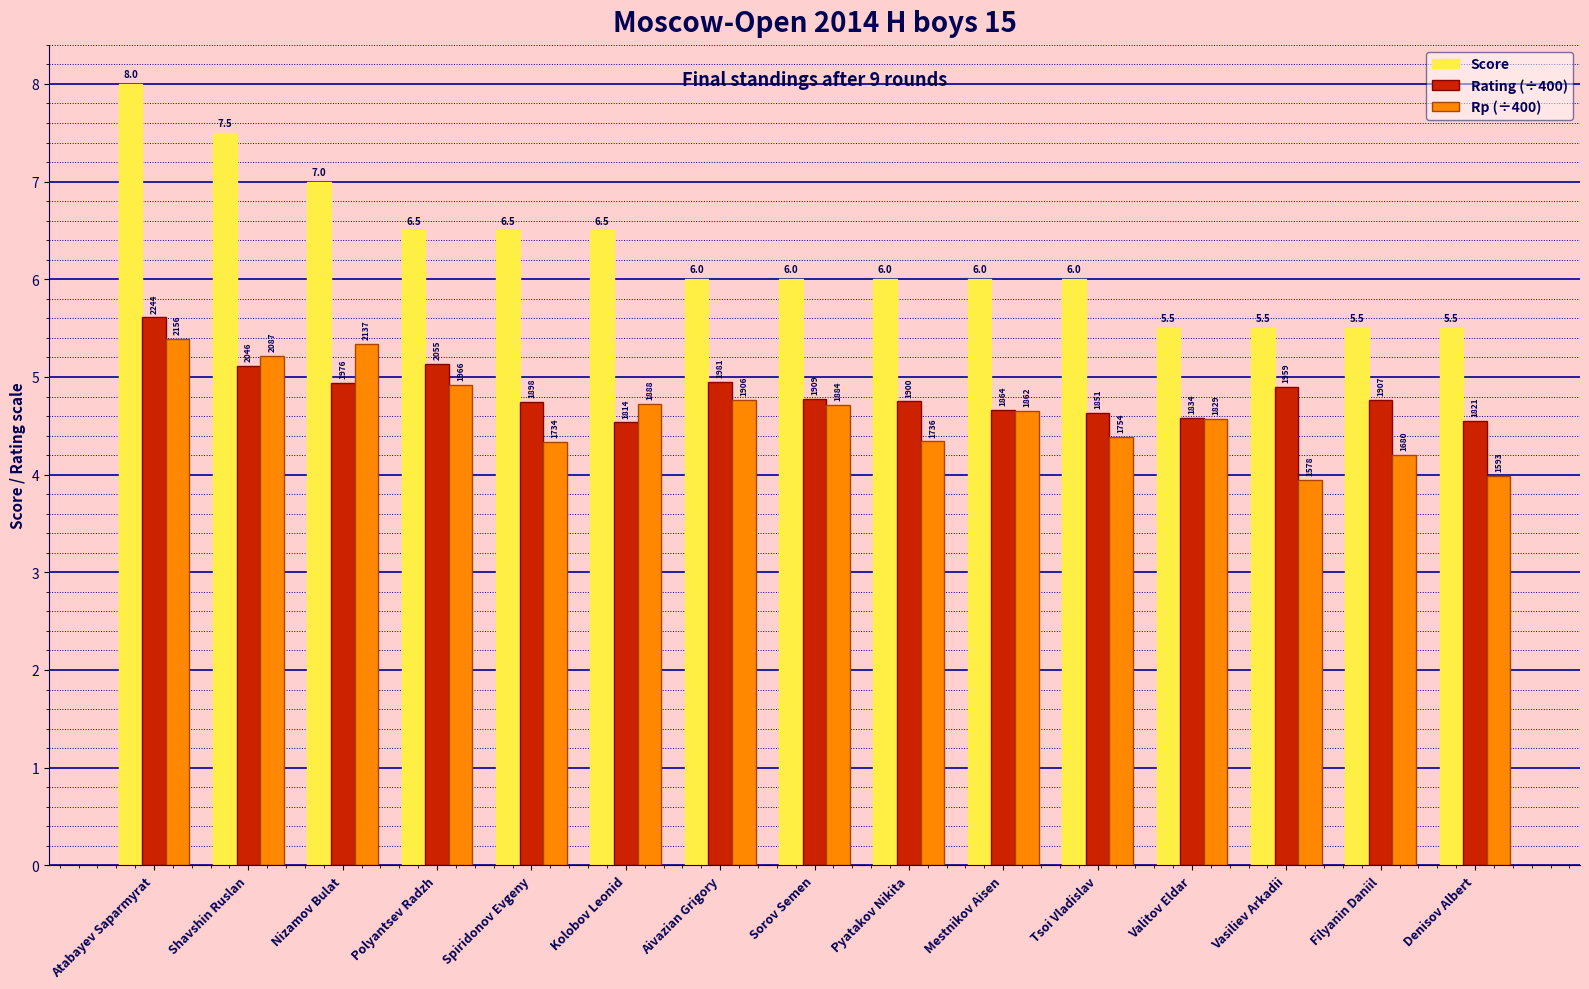

Are the bars horizontal?

No